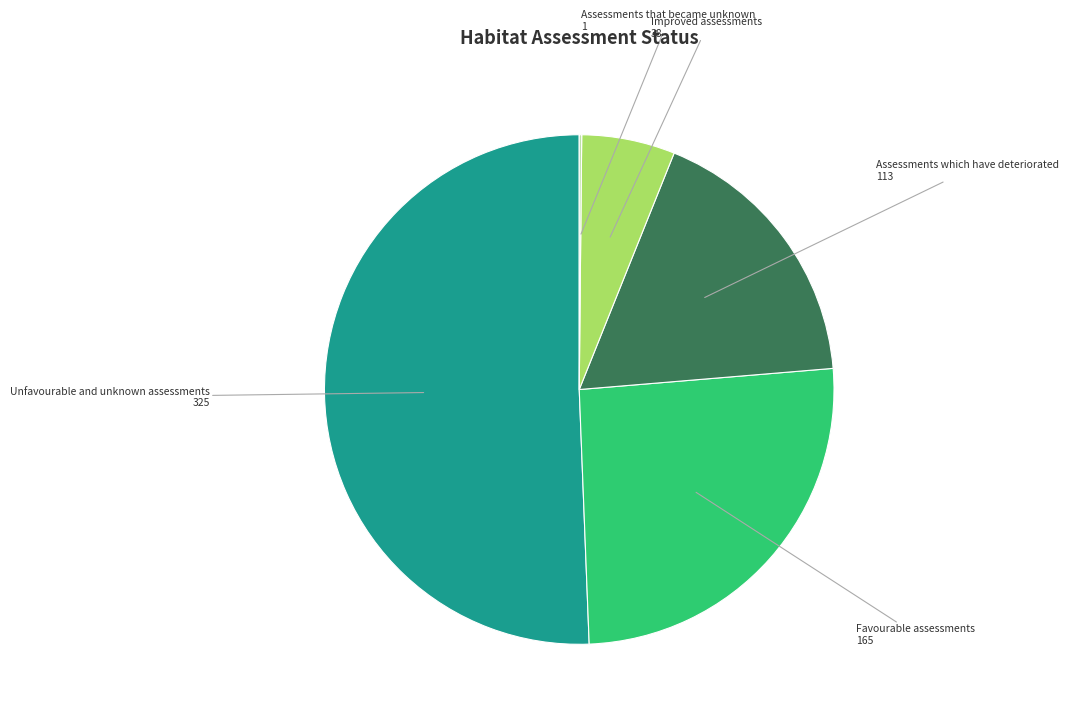

Do Favourable assessments and Improved assessments together represent more than half of the pie?

No